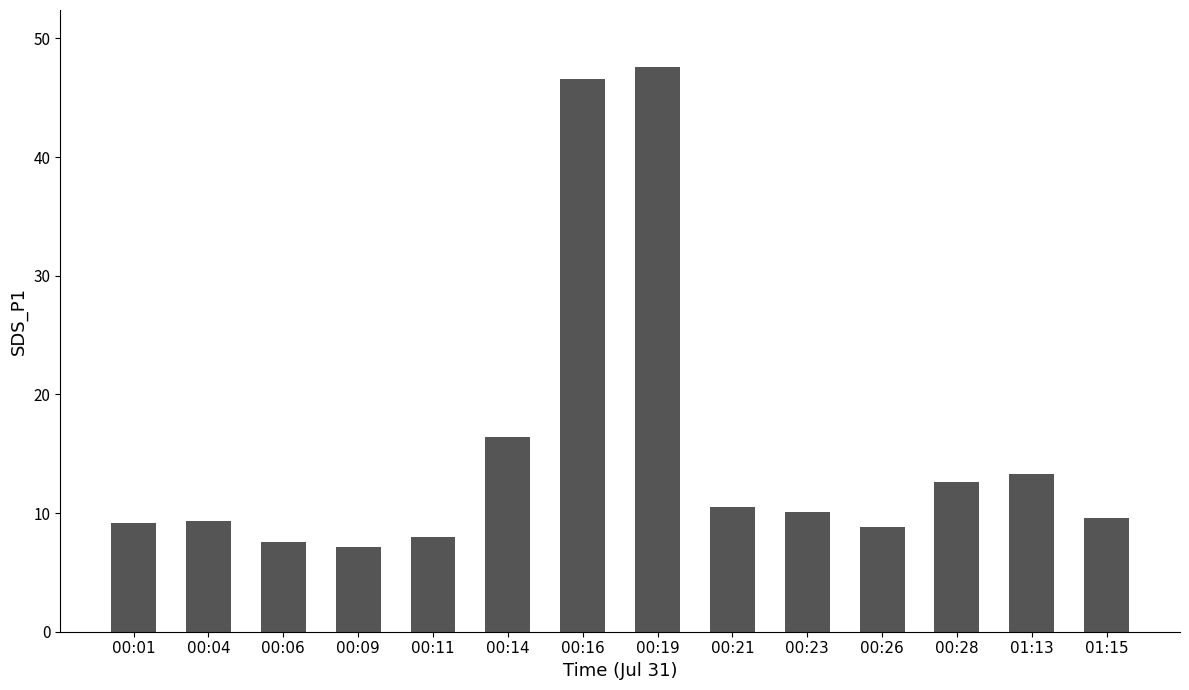

How many data points are less than 10?

7